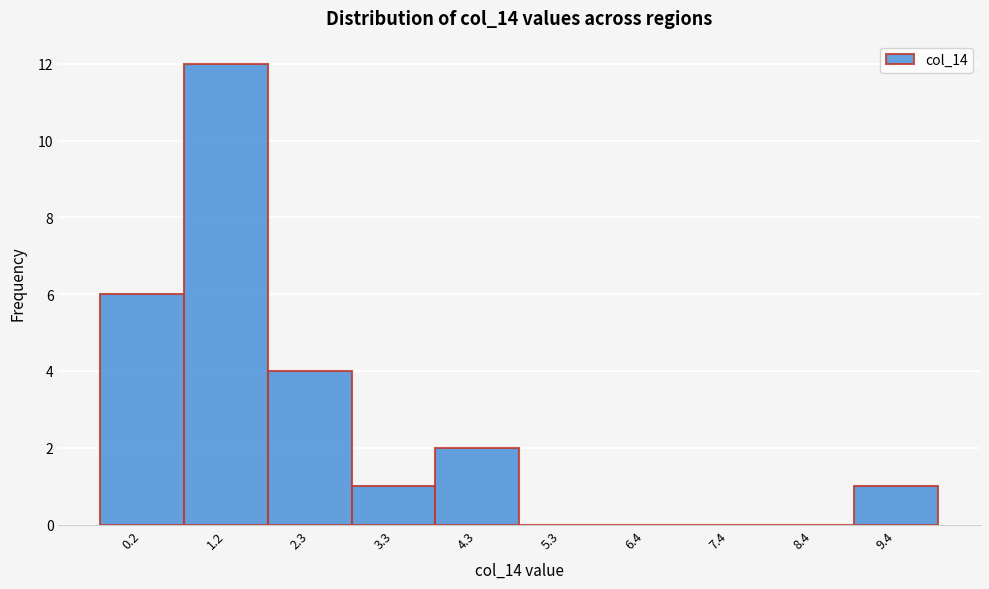

Reading left to right, what are all the values shown in this chart?

0.2=6	1.2=12	2.3=4	3.3=1	4.3=2	5.3=0	6.4=0	7.4=0	8.4=0	9.4=1